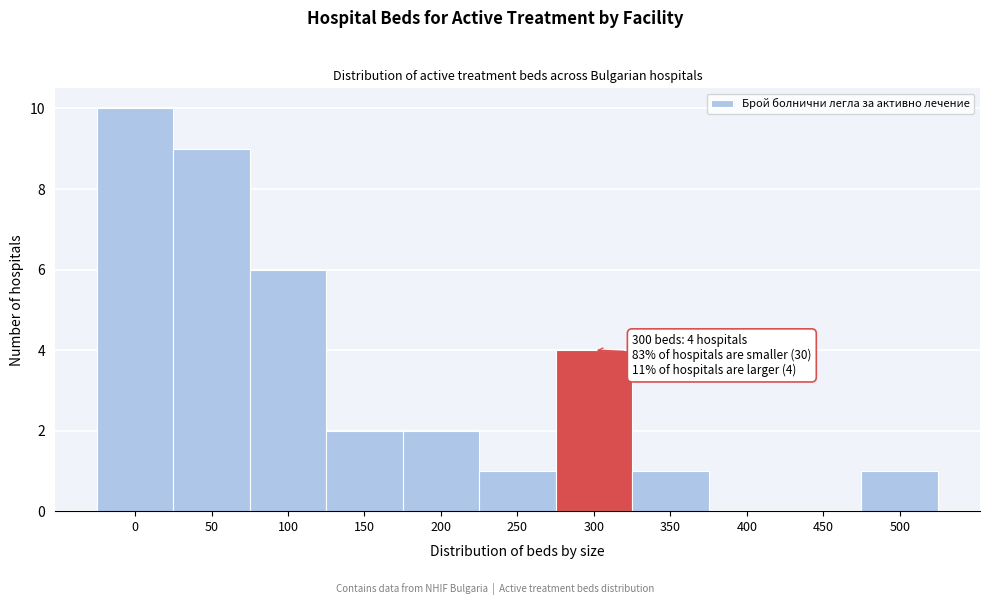

Reading right to left, list all the values displayed in this chart.

500=1	450=0	400=0	350=1	300=4	250=1	200=2	150=2	100=6	50=9	0=10